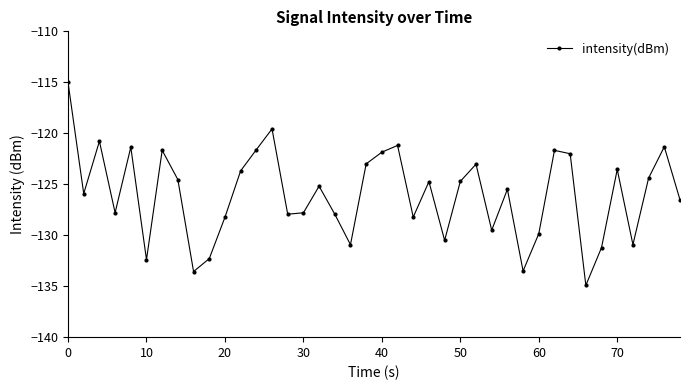

What is the value of the 21st point from the left?

-121.9